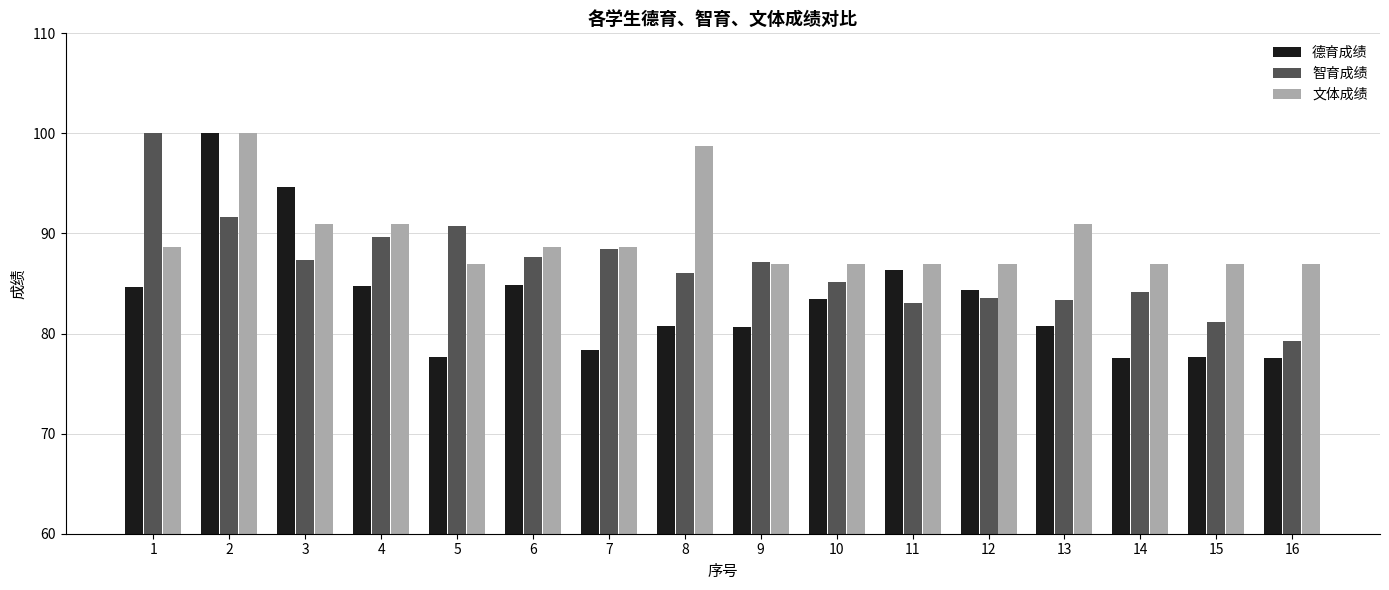

What are all the series names shown in the legend?

德育成绩, 智育成绩, 文体成绩